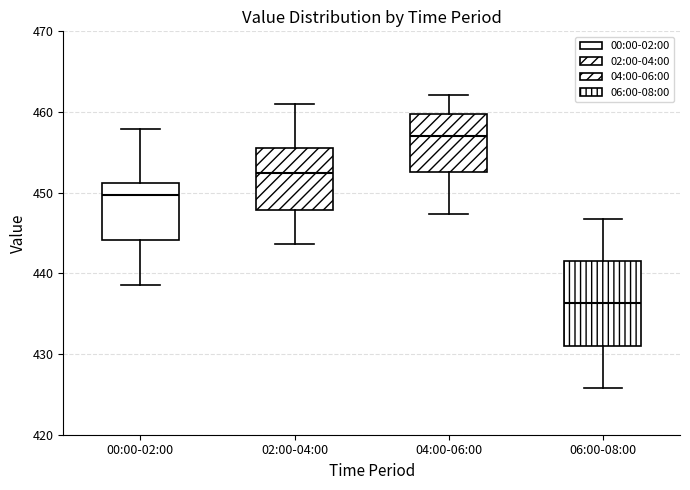

Which box is the tallest, from its lower edge to its upper edge?

06:00-08:00